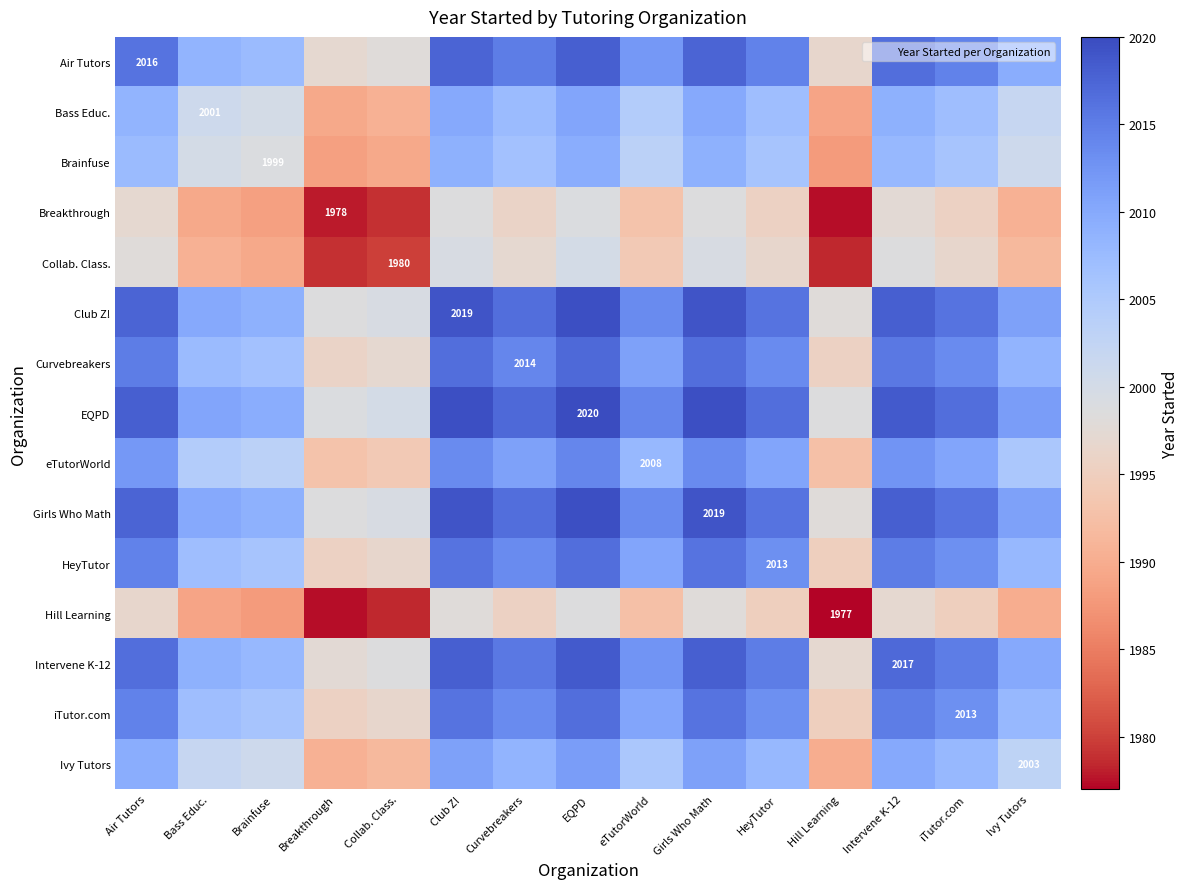

Which category has the highest value across all series?

EQPD